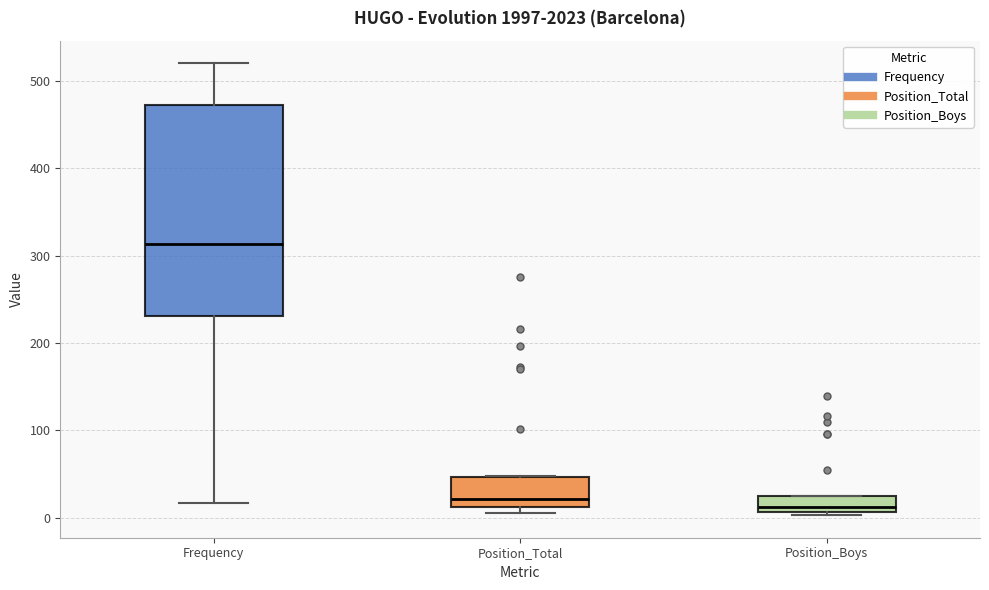

Reading left to right, transcribe this box plot: for each box, give where its median line is, the range the box spans, and where its two whiskers end, as read against the y-axis. The values are not printed on the chart, so give them approximately, as read against the axis.

Frequency: median 310, box 230 to 470, whiskers 20 to 520
Position_Total: median 20, box 10 to 50, whiskers 10 (just below the box's lower edge) to 50
Position_Boys: median 10 (just above the box's lower edge), box 10 to 30, whiskers 0 to 30